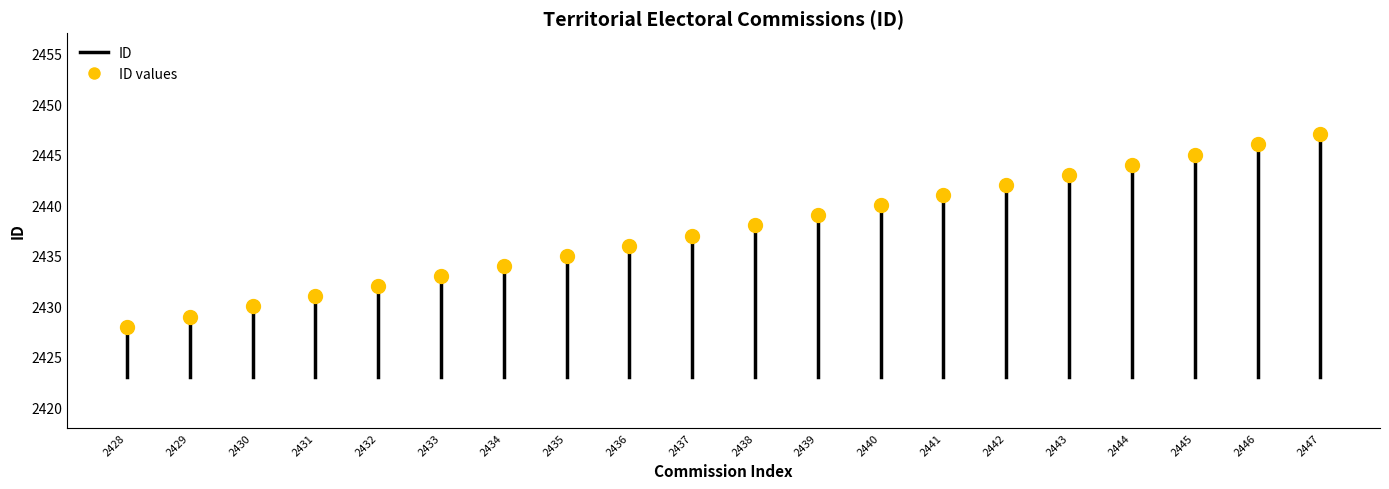

What is the range of Y values (max minus min)?

19